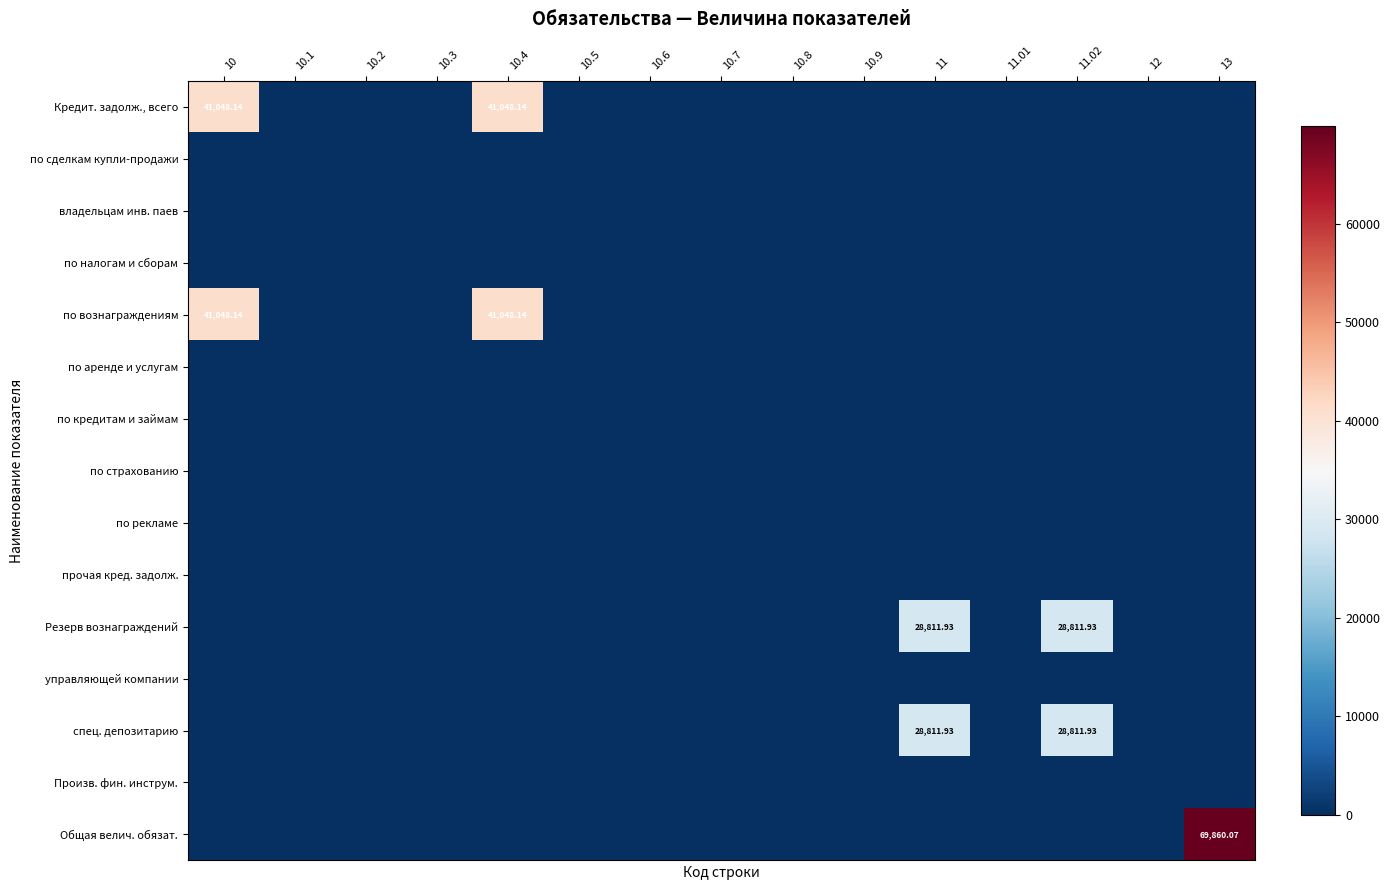

Is the value of Произв. фин. инструм. at 11.02 greater than the value of по страхованию at 10.3?

No